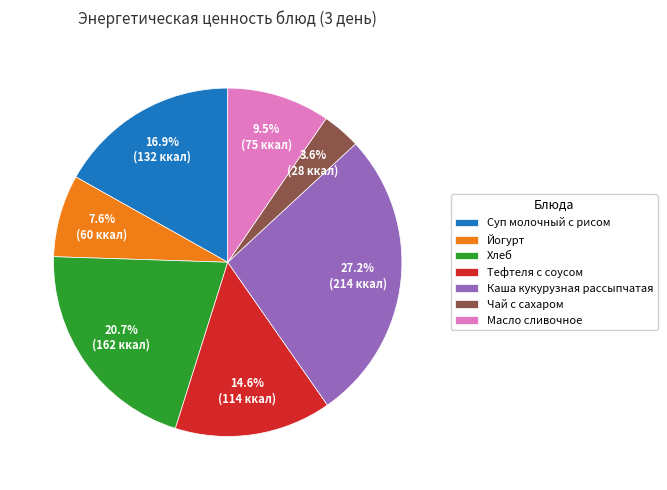

What percentage do Чай с сахаром and Масло сливочное together represent?

13.1%